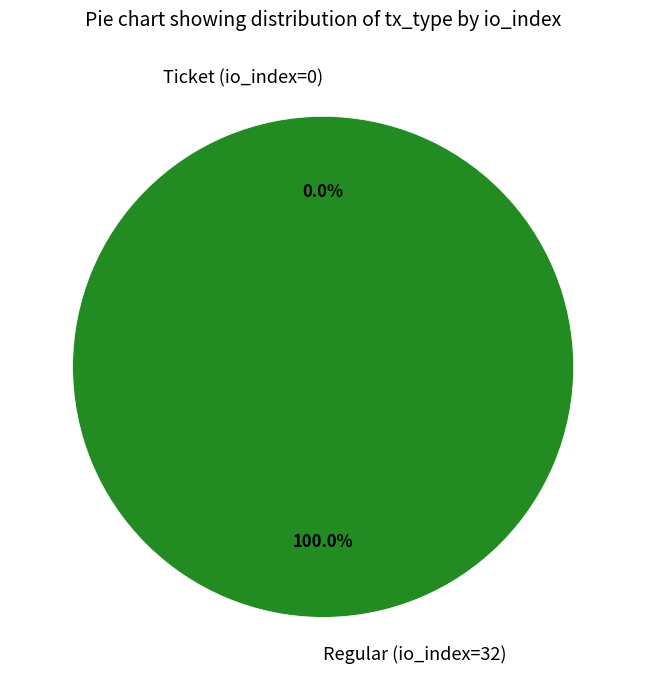

True or false: Ticket (io_index=0) accounts for 8% of the total.

False